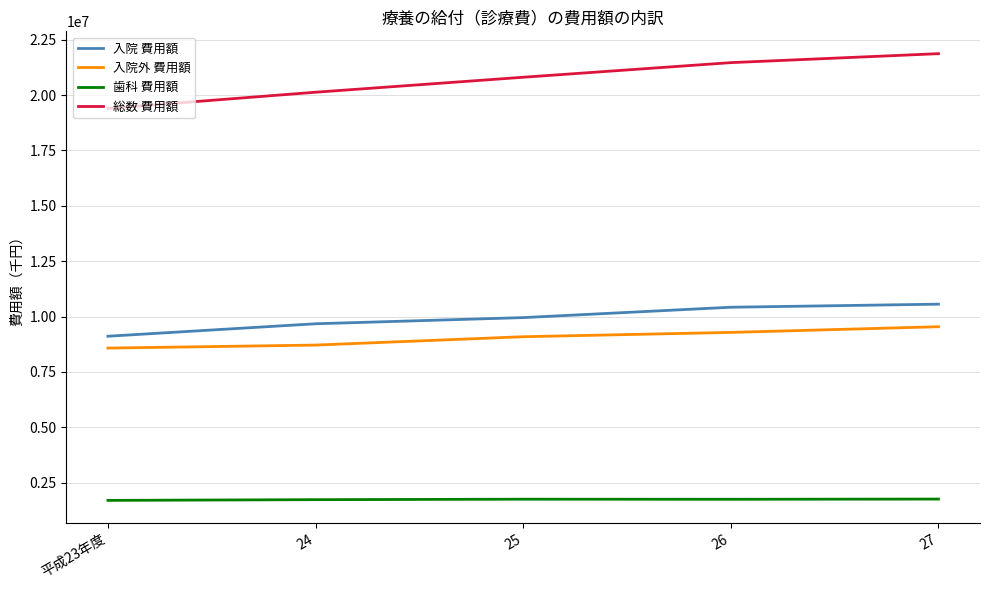

The 入院外 費用額 series shows 8579062 at 平成23年度. True or false?

True